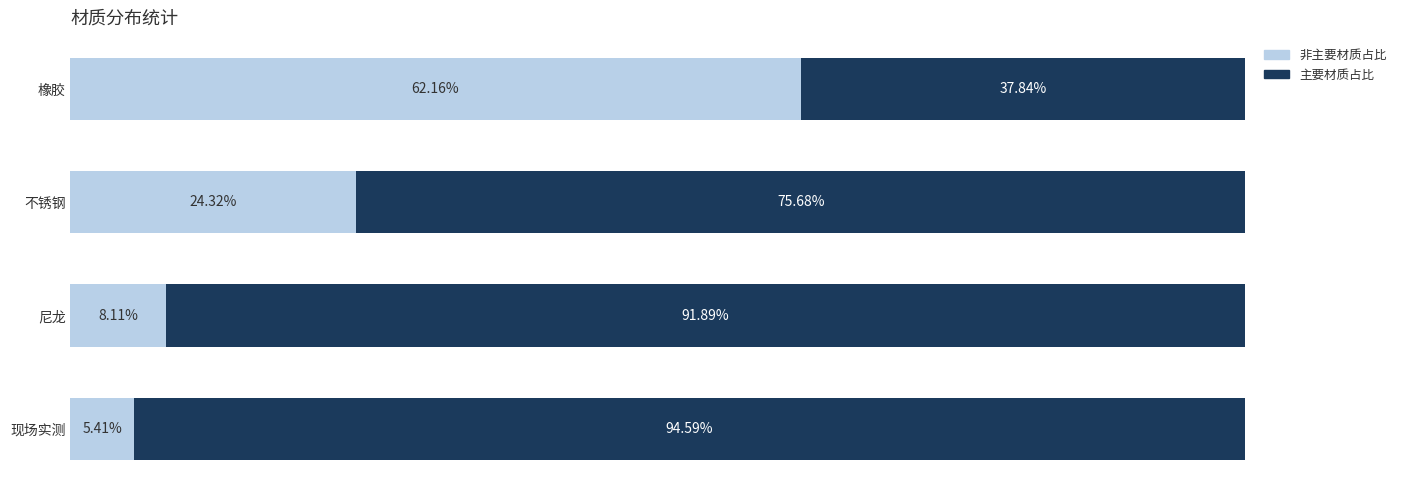

What is the difference between the second highest and second lowest values in the 主要材质占比 series?

0.2